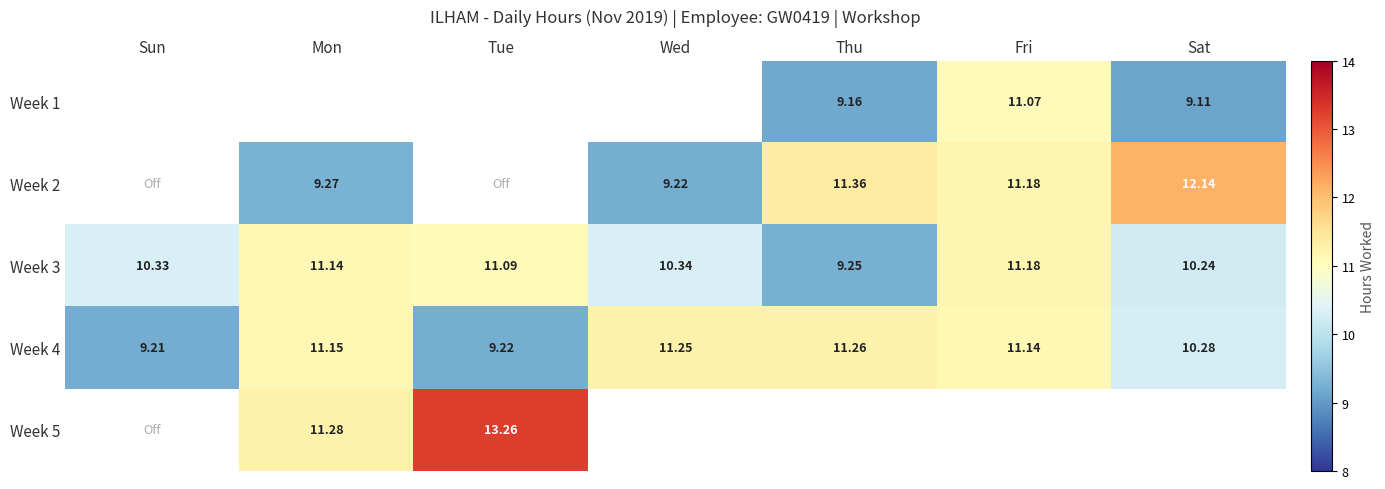

Where does the Week 4 series first go above 11?

Mon